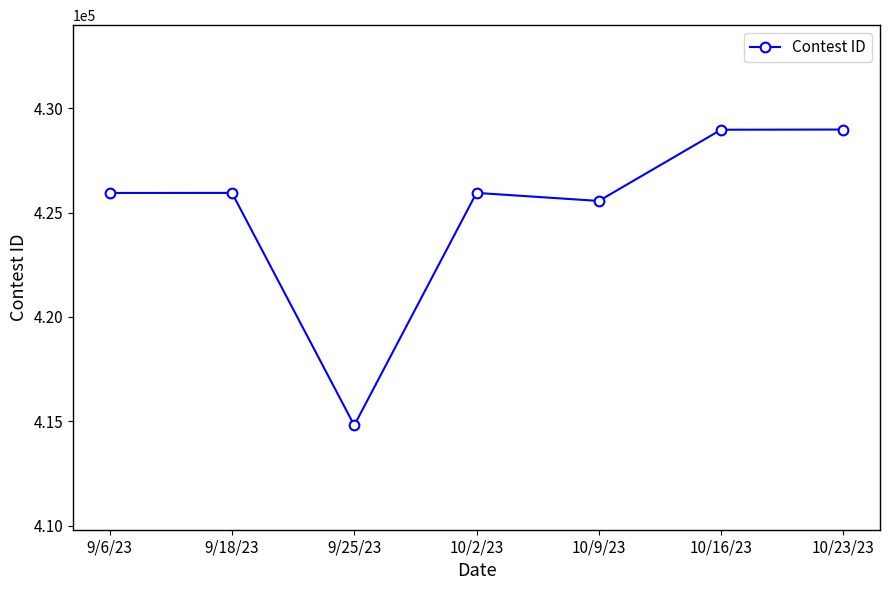

Which has a higher value, 9/6/23 or 9/25/23?

9/6/23